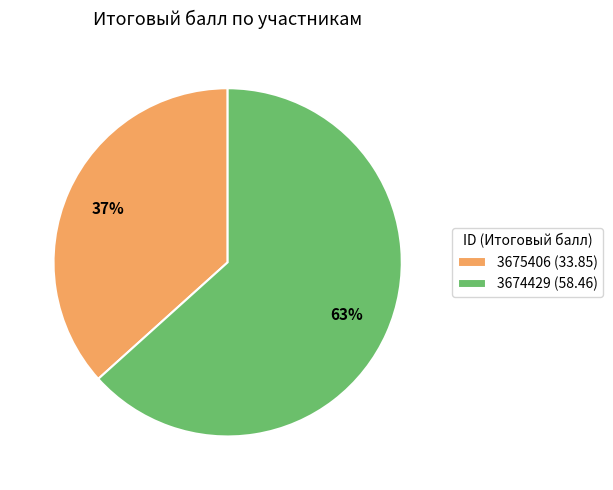

What is the majority slice?

3674429